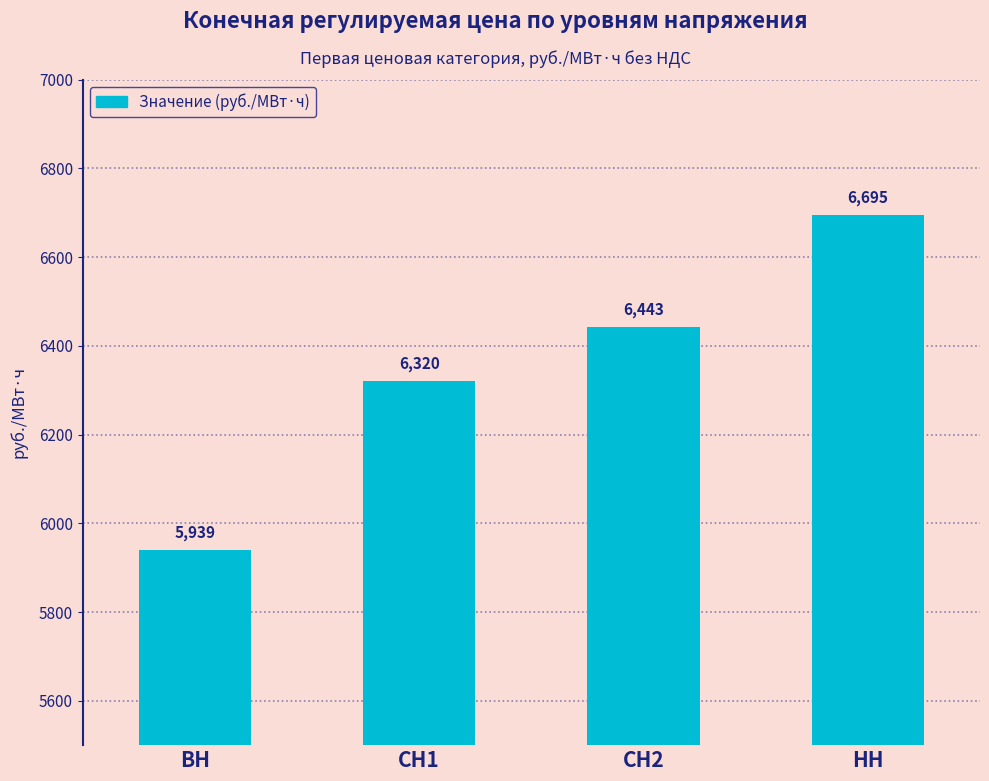

What is the label of the 3rd bar from the right?

СН1